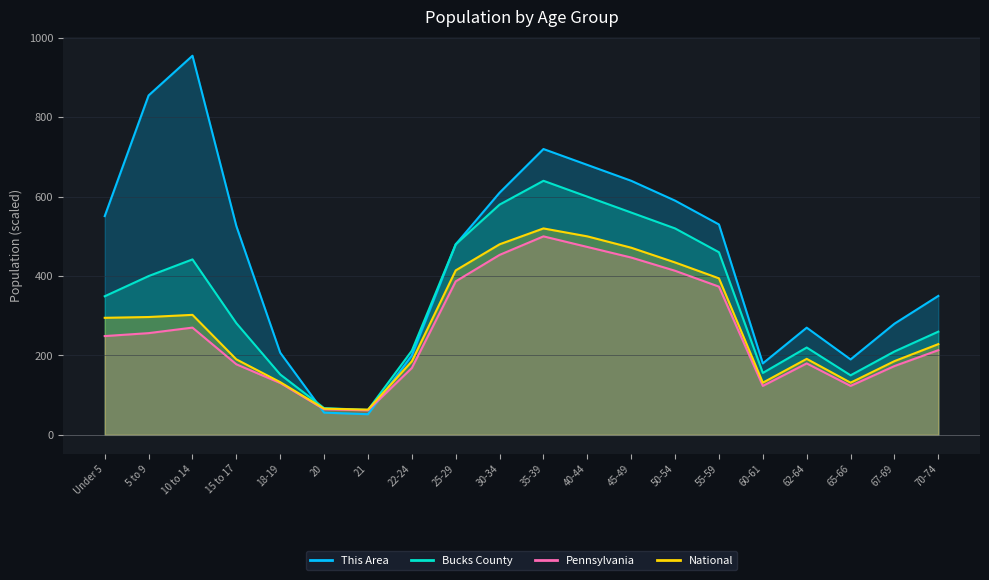

What value does the Pennsylvania series have at 45-49?

446.7